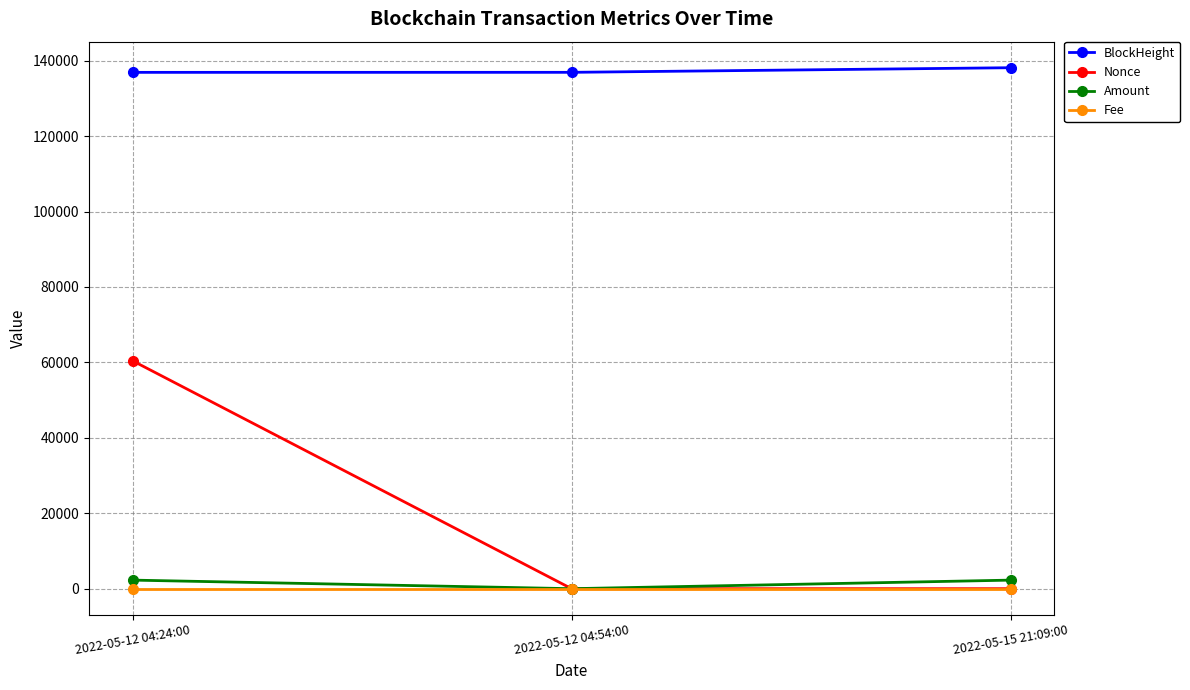

What is the total value across all series at 2022-05-12 04:24:00?

199602.6